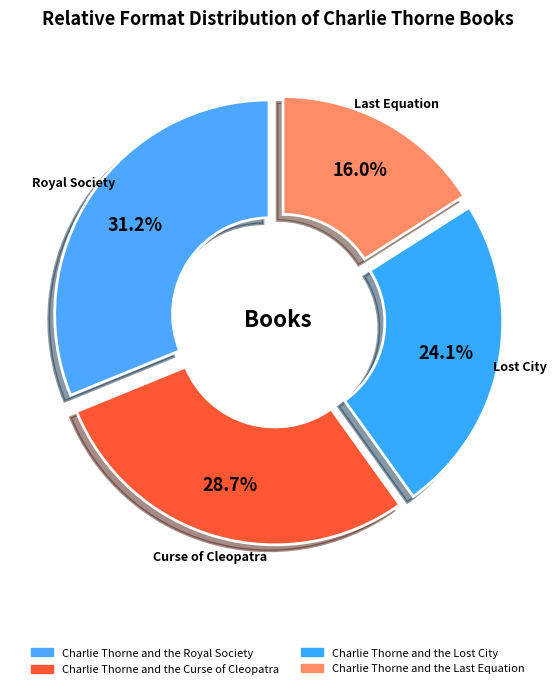

Between Charlie Thorne and the Lost City and Charlie Thorne and the Royal Society, which is larger?

Charlie Thorne and the Royal Society